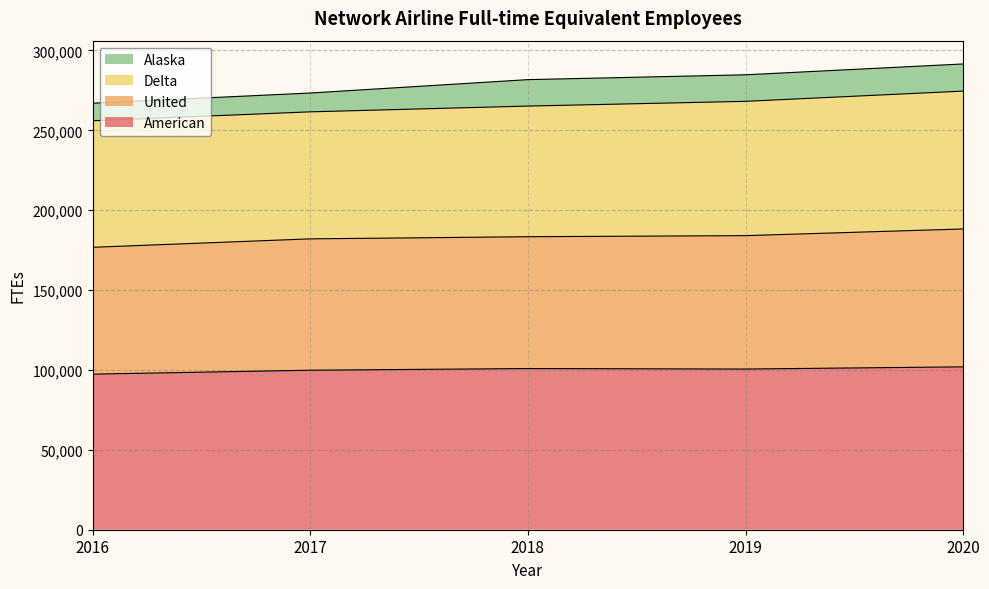

What is the difference between the American values at 2017 and 2018?

1057